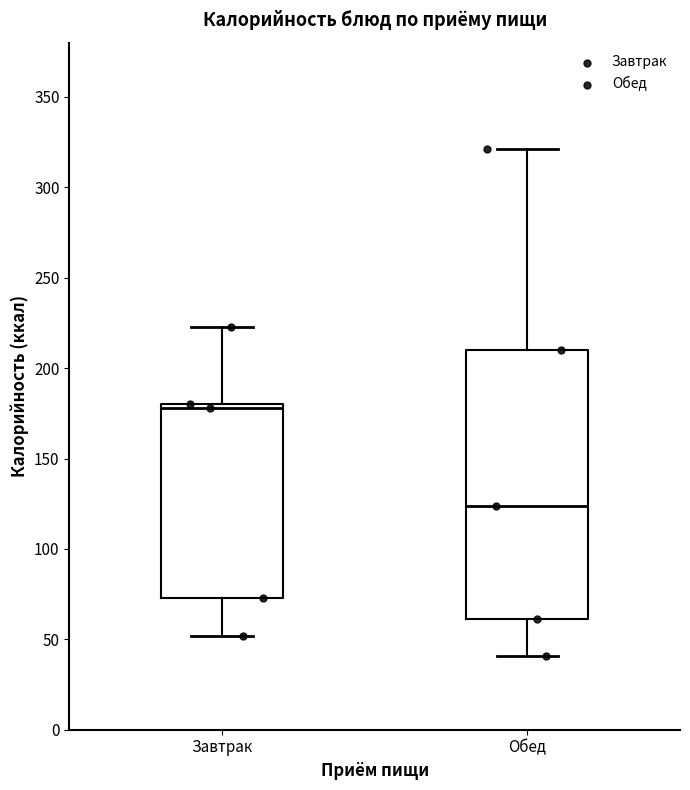

Which box is the tallest, from its lower edge to its upper edge?

Обед